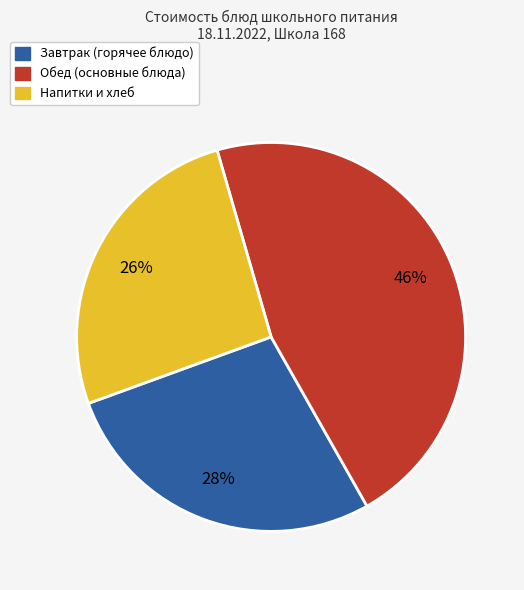

Is there any slice that represents more than half of the pie?

No